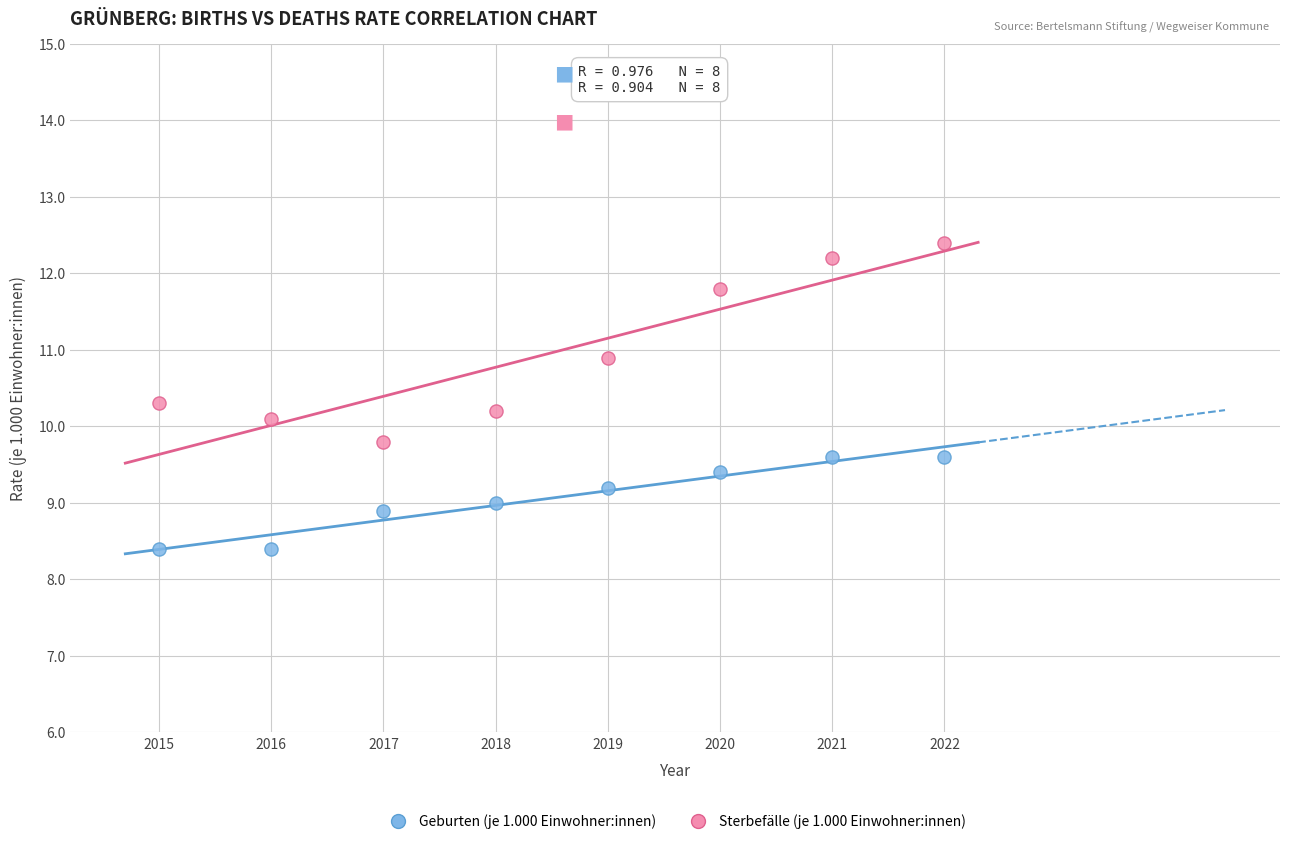

Which series contains the lowest Y value?

Geburten (je 1.000 Einwohner:innen)